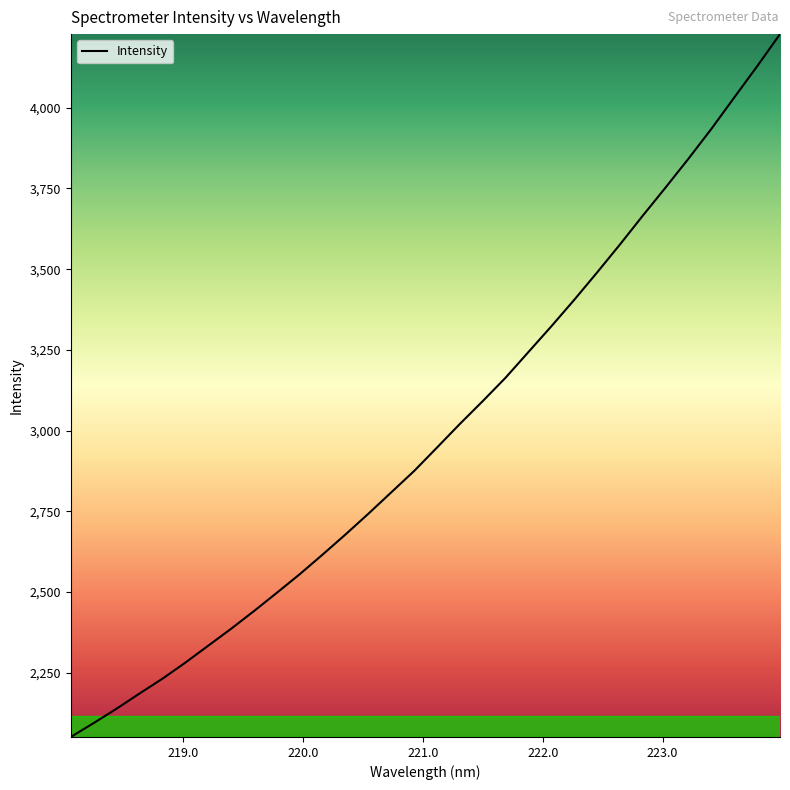

What is the greatest value displayed?

4228.2